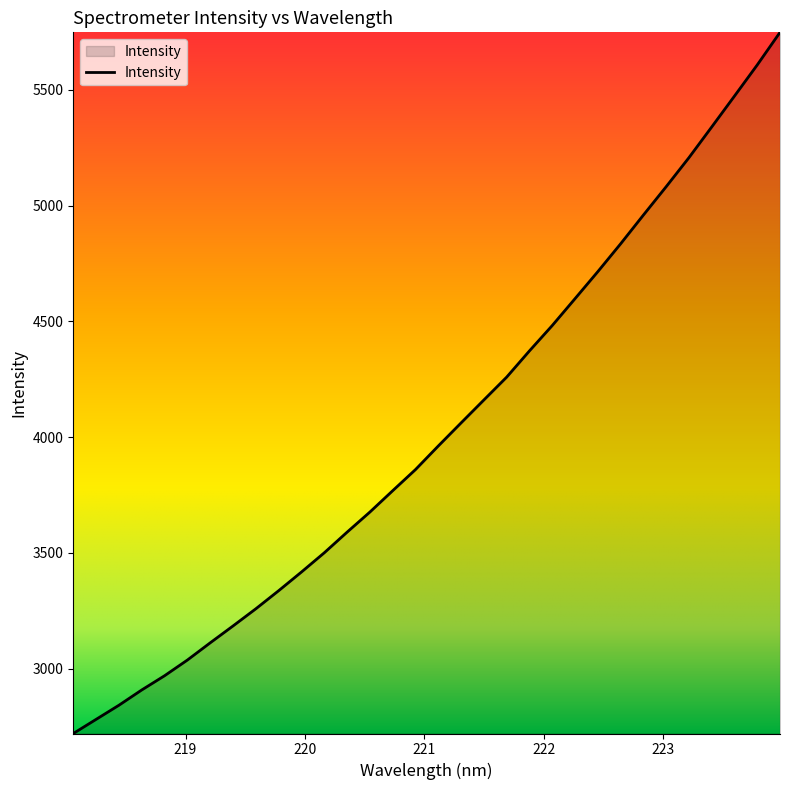

Reading left to right, what are all the values shown in this chart?

2720.3	2781.4	2842.4	2908.4	2969.8	3037.6	3112.0	3184.8	3259.0	3337.1	3417.8	3500.8	3589.9	3676.8	3768.9	3860.3	3962.1	4061.8	4160.9	4259.5	4372.9	4482.4	4598.5	4715.1	4835.2	4959.4	5082.0	5207.4	5340.0	5473.5	5608.0	5748.8